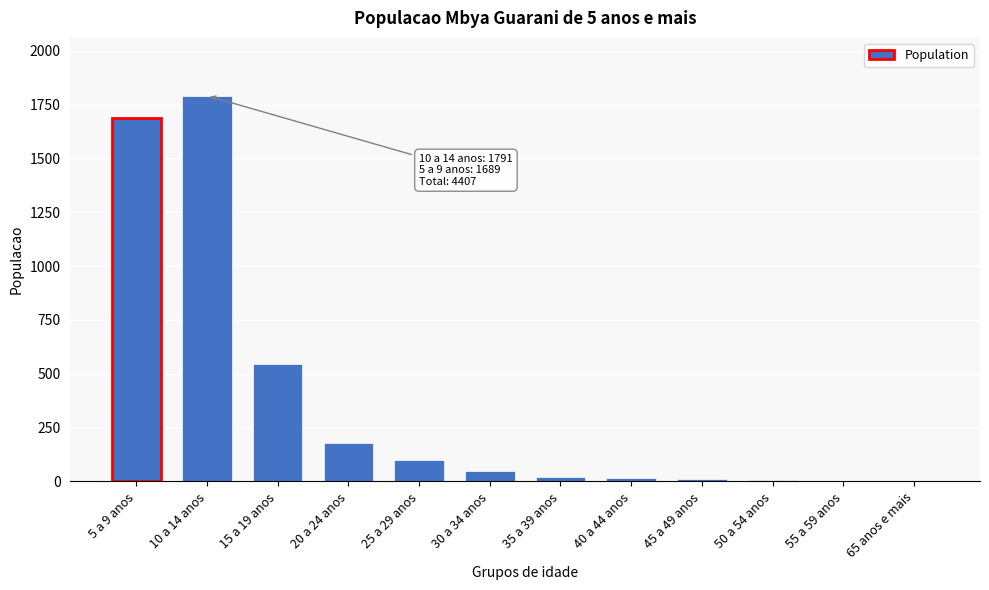

What is the sum of all values?

4407